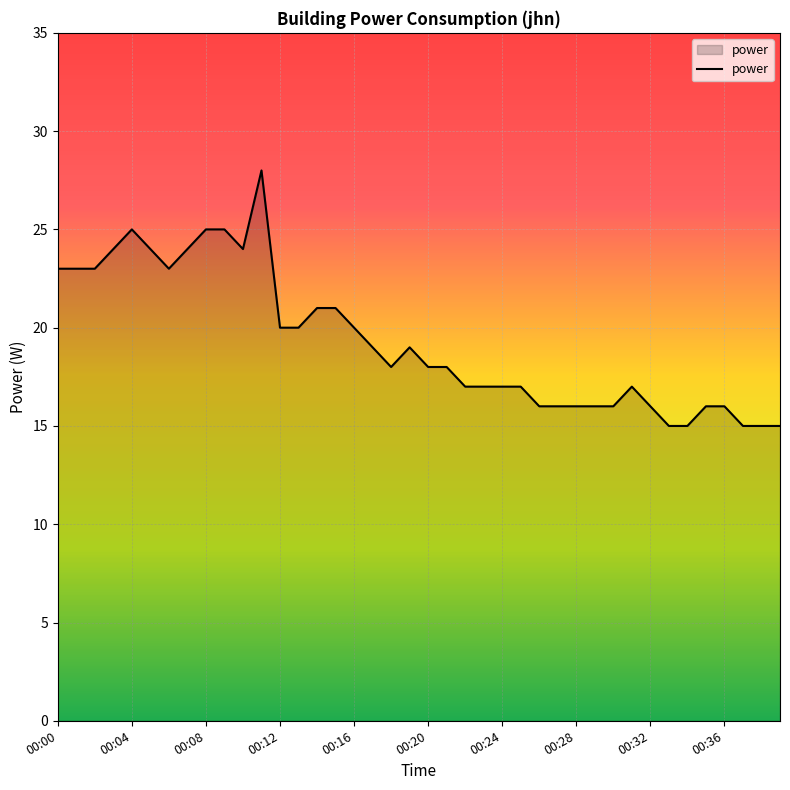

What is the greatest value displayed?

28